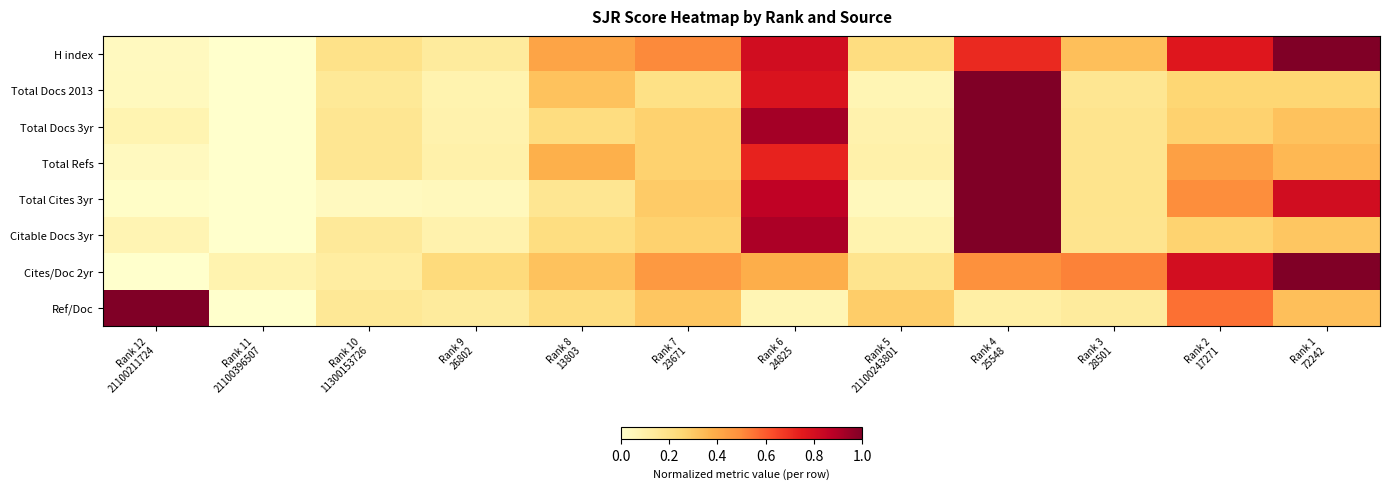

Reading left to right, list all the values displayed in this chart.

H index: Rank 12
21100211724=0.0	Rank 11
21100396507=0.0	Rank 10
11300153726=0.2	Rank 9
26802=0.1	Rank 8
13803=0.4	Rank 7
23671=0.5	Rank 6
24825=0.8	Rank 5
21100243801=0.2	Rank 4
25548=0.7	Rank 3
28501=0.3	Rank 2
17271=0.8	Rank 1
72242=1.0
Total Docs 2013: Rank 12
21100211724=0.0	Rank 11
21100396507=0.0	Rank 10
11300153726=0.1	Rank 9
26802=0.1	Rank 8
13803=0.3	Rank 7
23671=0.2	Rank 6
24825=0.8	Rank 5
21100243801=0.1	Rank 4
25548=1.0	Rank 3
28501=0.2	Rank 2
17271=0.3	Rank 1
72242=0.3
Total Docs 3yr: Rank 12
21100211724=0.1	Rank 11
21100396507=0.0	Rank 10
11300153726=0.2	Rank 9
26802=0.1	Rank 8
13803=0.2	Rank 7
23671=0.3	Rank 6
24825=0.9	Rank 5
21100243801=0.1	Rank 4
25548=1.0	Rank 3
28501=0.2	Rank 2
17271=0.3	Rank 1
72242=0.3
Total Refs: Rank 12
21100211724=0.0	Rank 11
21100396507=0.0	Rank 10
11300153726=0.2	Rank 9
26802=0.1	Rank 8
13803=0.4	Rank 7
23671=0.3	Rank 6
24825=0.7	Rank 5
21100243801=0.1	Rank 4
25548=1.0	Rank 3
28501=0.2	Rank 2
17271=0.4	Rank 1
72242=0.4
Total Cites 3yr: Rank 12
21100211724=0.0	Rank 11
21100396507=0.0	Rank 10
11300153726=0.0	Rank 9
26802=0.0	Rank 8
13803=0.2	Rank 7
23671=0.3	Rank 6
24825=0.9	Rank 5
21100243801=0.0	Rank 4
25548=1.0	Rank 3
28501=0.2	Rank 2
17271=0.5	Rank 1
72242=0.8
Citable Docs 3yr: Rank 12
21100211724=0.1	Rank 11
21100396507=0.0	Rank 10
11300153726=0.1	Rank 9
26802=0.1	Rank 8
13803=0.2	Rank 7
23671=0.3	Rank 6
24825=0.9	Rank 5
21100243801=0.1	Rank 4
25548=1.0	Rank 3
28501=0.2	Rank 2
17271=0.3	Rank 1
72242=0.3
Cites/Doc 2yr: Rank 12
21100211724=0.0	Rank 11
21100396507=0.1	Rank 10
11300153726=0.1	Rank 9
26802=0.2	Rank 8
13803=0.3	Rank 7
23671=0.5	Rank 6
24825=0.4	Rank 5
21100243801=0.2	Rank 4
25548=0.5	Rank 3
28501=0.5	Rank 2
17271=0.8	Rank 1
72242=1.0
Ref/Doc: Rank 12
21100211724=1.0	Rank 11
21100396507=0.0	Rank 10
11300153726=0.2	Rank 9
26802=0.1	Rank 8
13803=0.2	Rank 7
23671=0.3	Rank 6
24825=0.1	Rank 5
21100243801=0.3	Rank 4
25548=0.1	Rank 3
28501=0.1	Rank 2
17271=0.6	Rank 1
72242=0.3